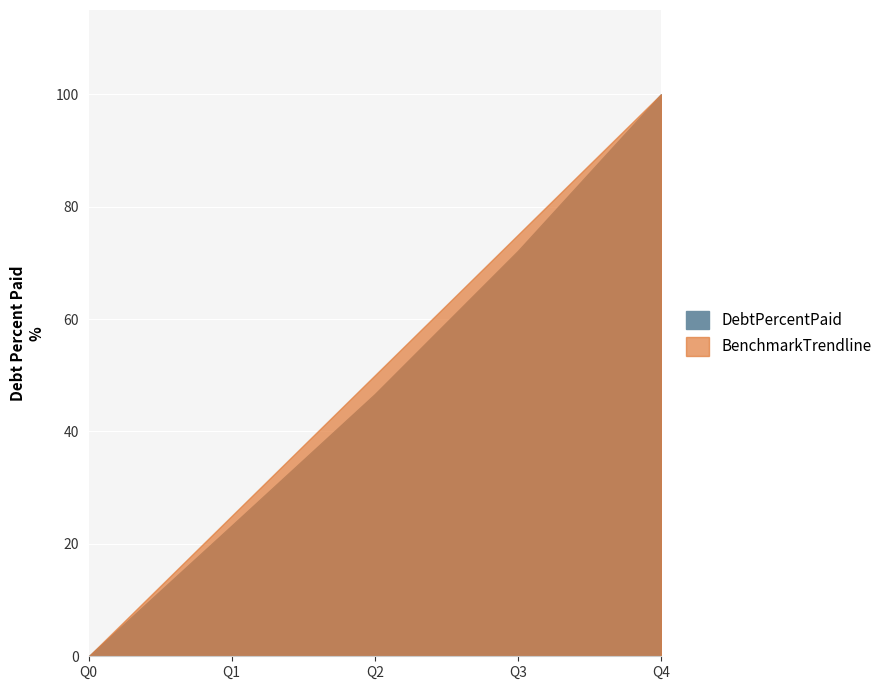

Reading right to left, transcribe all the data shown in this chart.

DebtPercentPaid: 100.0	72.1	46.7	23.3	0.0
BenchmarkTrendline: 100.0	75.0	50.0	25.0	0.0